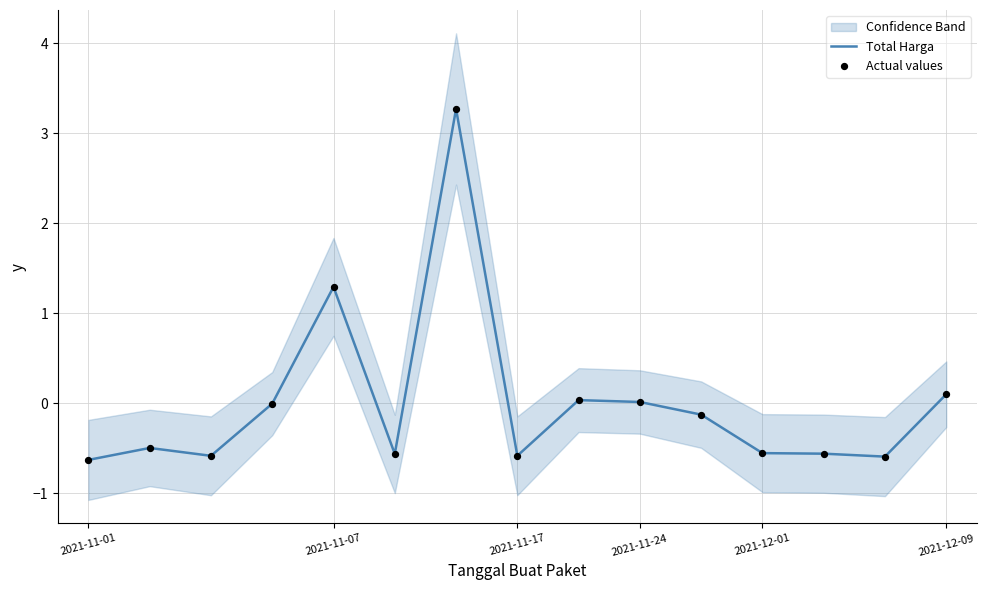

At how many categories does at least one series exceed 3?

1